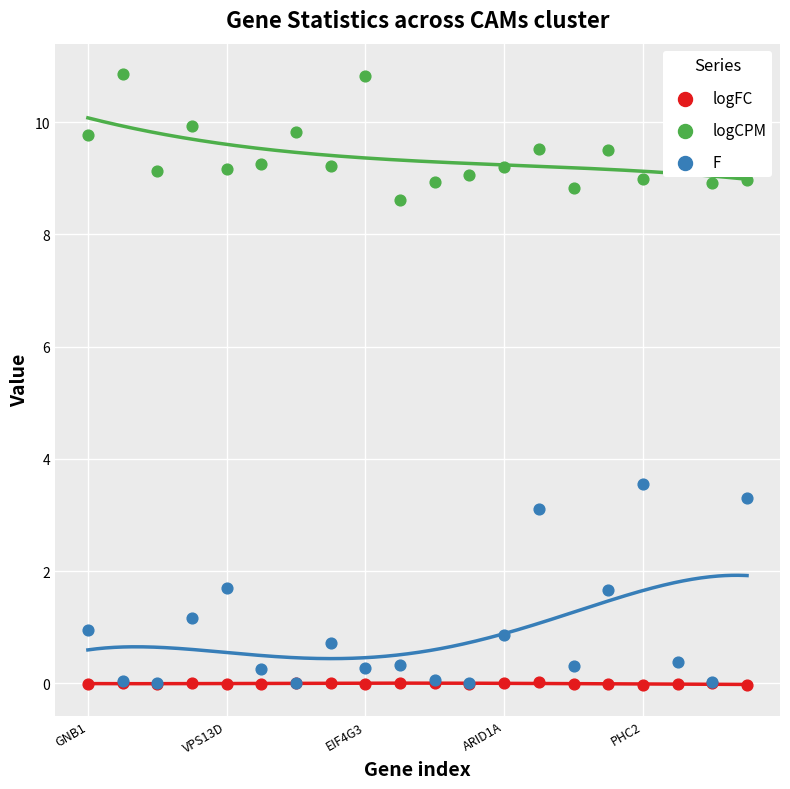

What is the total value across all series at 10?

9.0